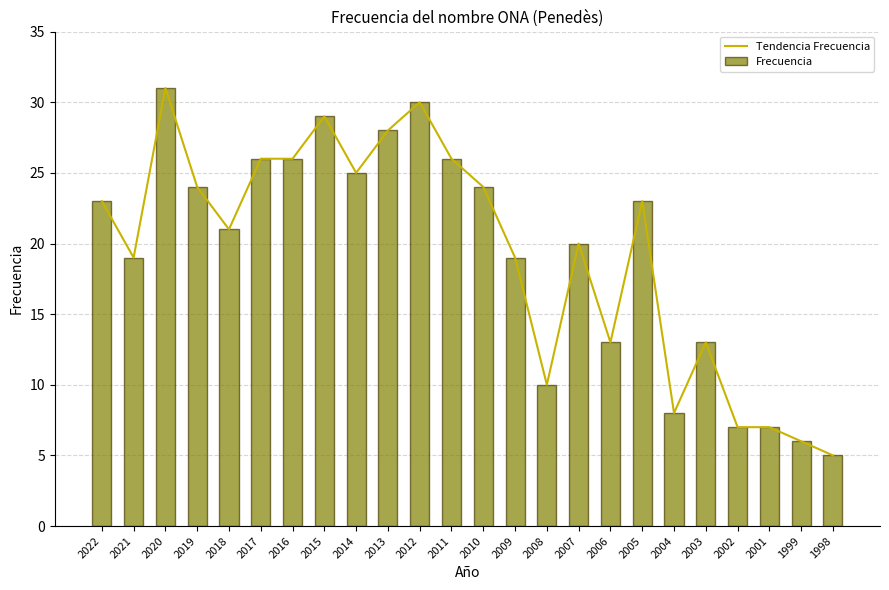

What is the total value across all series at 2005?

46